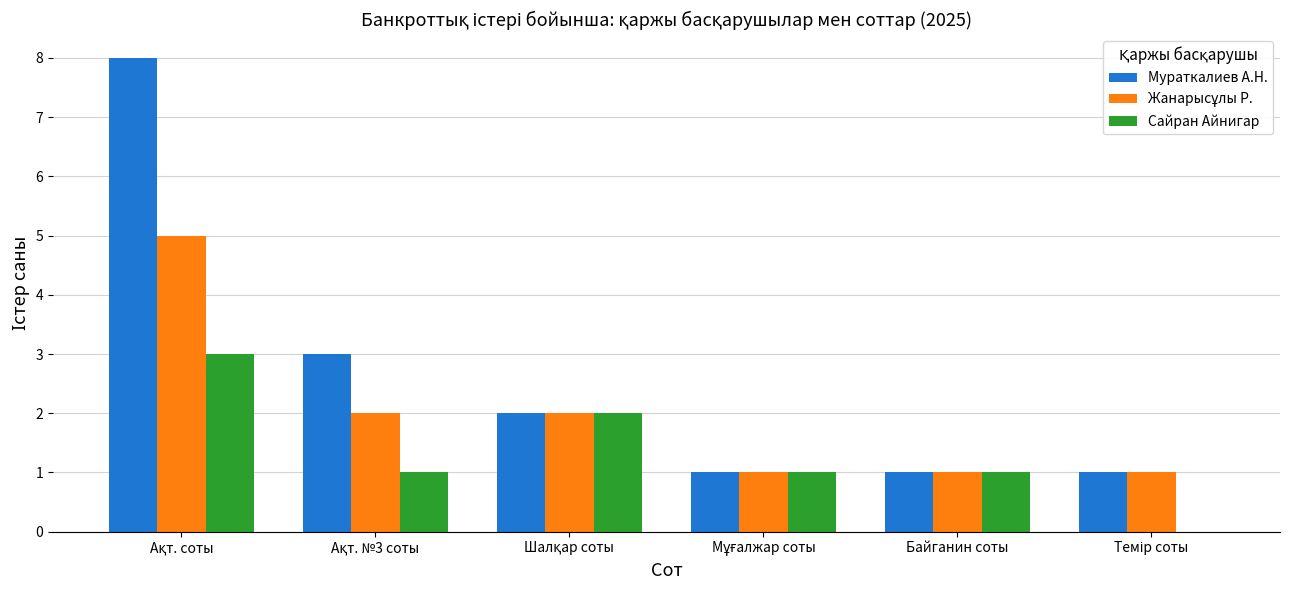

What is the sum of all Мураткалиев А.Н. values?

16